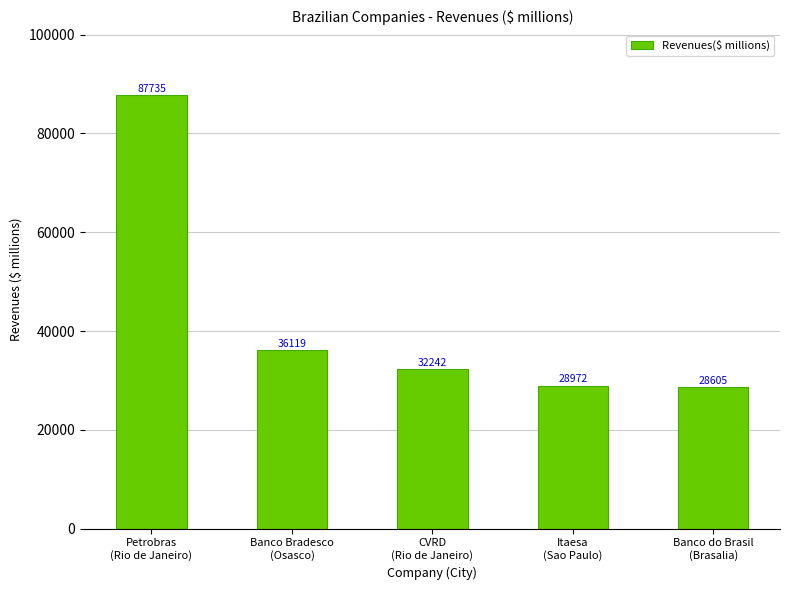

List the labels in order of value, smallest first.

Banco do Brasil
(Brasalia), Itaesa
(Sao Paulo), CVRD
(Rio de Janeiro), Banco Bradesco
(Osasco), Petrobras
(Rio de Janeiro)